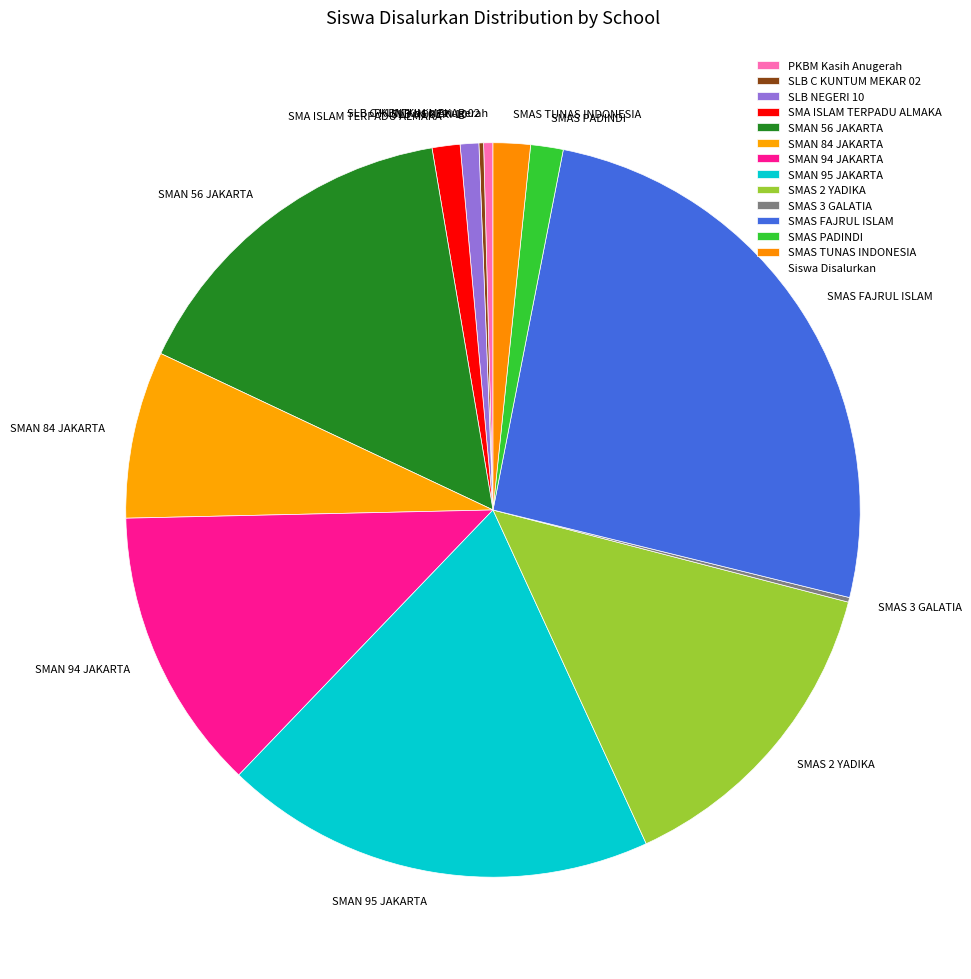

The SMAN 56 JAKARTA slice represents 15% of the pie. True or false?

True